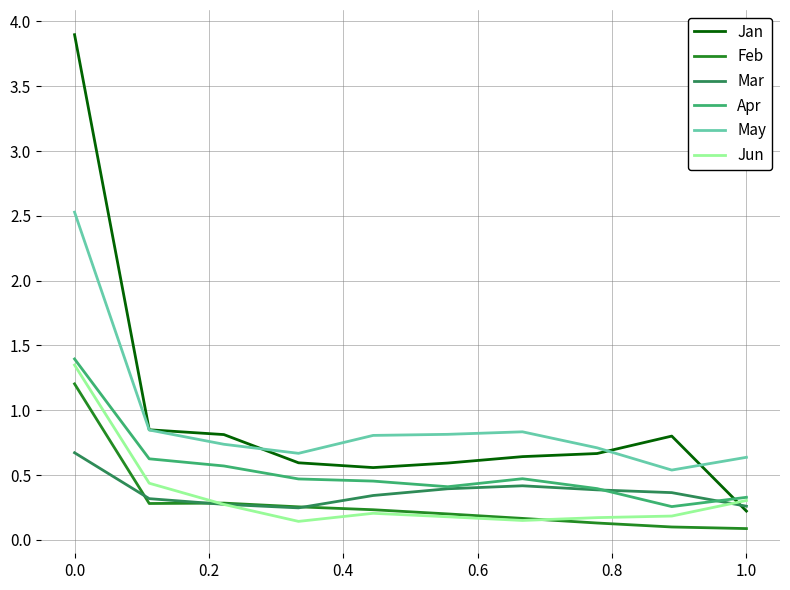

At how many categories does at least one series exceed 2?

1